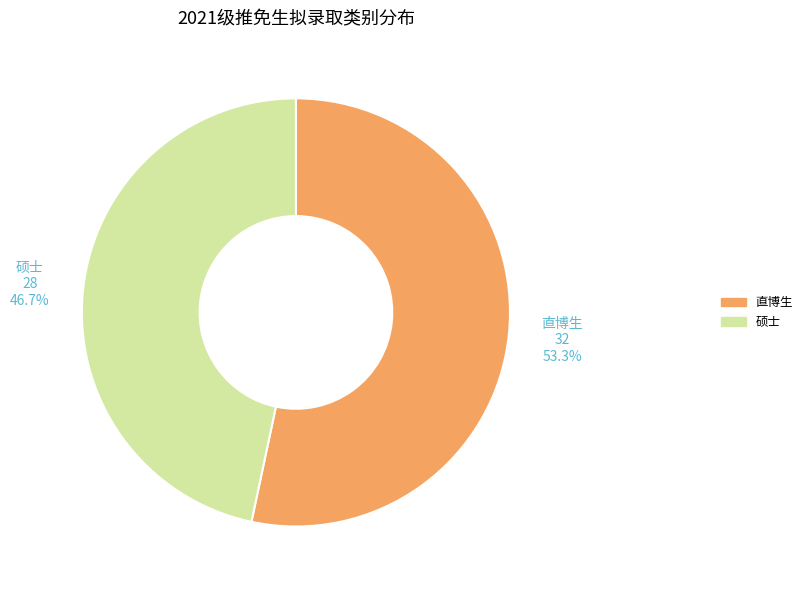

Between 直博生 and 硕士, which is larger?

直博生